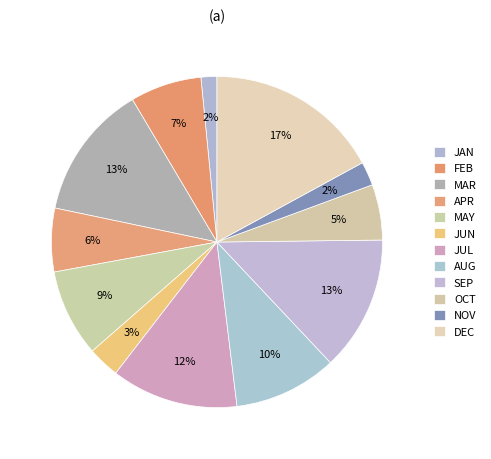

To the nearest percent, what portion does AUG represent?

10%